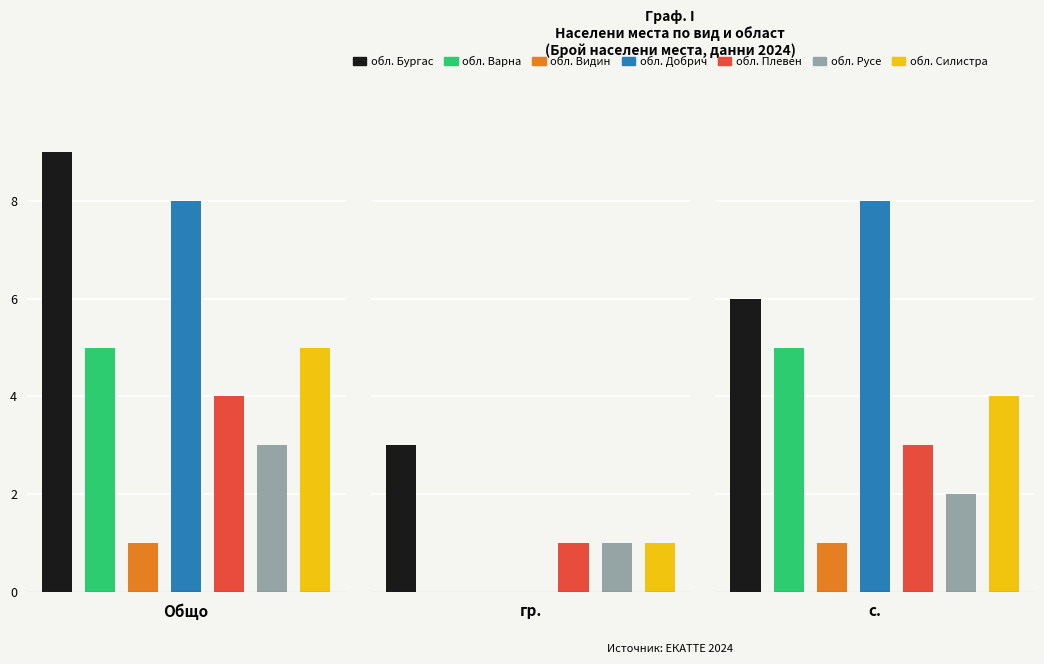

Is it true that с. equals 6 at 0?

True